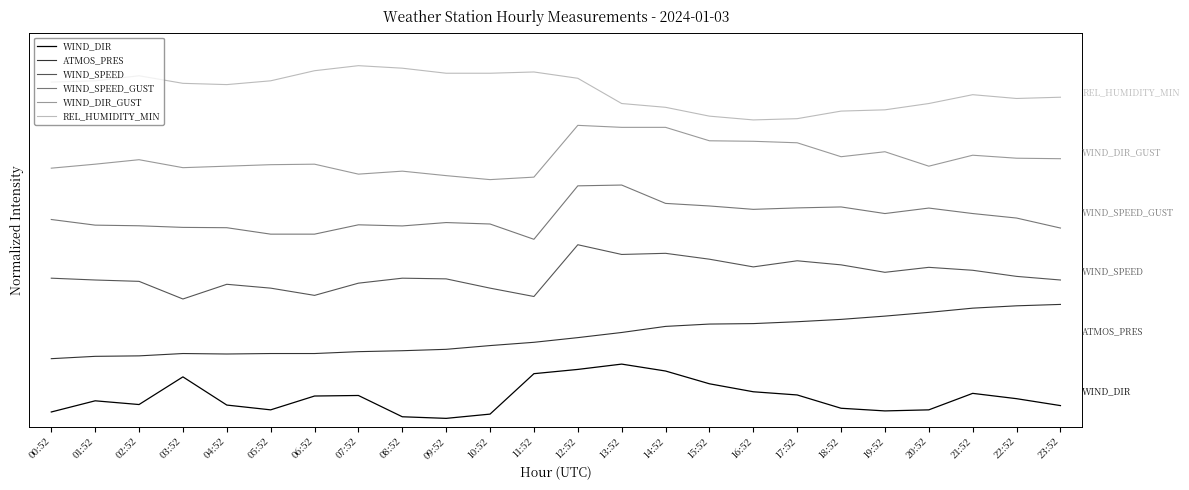

Which category has the lowest value in the WIND_SPEED_GUST series?

11:52